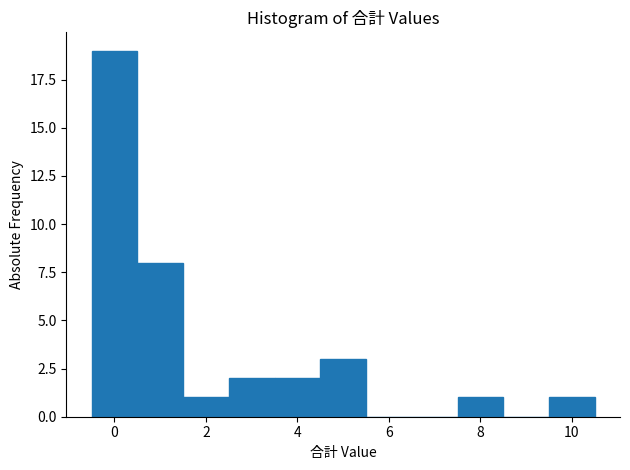

Reading left to right, transcribe this chart: for each bar, give the range it covers on the x-axis and its height. Neither the bar edges nor the heights are printed on the chart, so give them approximately, as read against the axes.

-0.5 to 0.5: 19
0.5 to 1.5: 8
1.5 to 2.5: 1
2.5 to 3.5: 2
3.5 to 4.5: 2
4.5 to 5.5: 3
5.5 to 6.5: 0
6.5 to 7.5: 0
7.5 to 8.5: 1
8.5 to 9.5: 0
9.5 to 10.5: 1